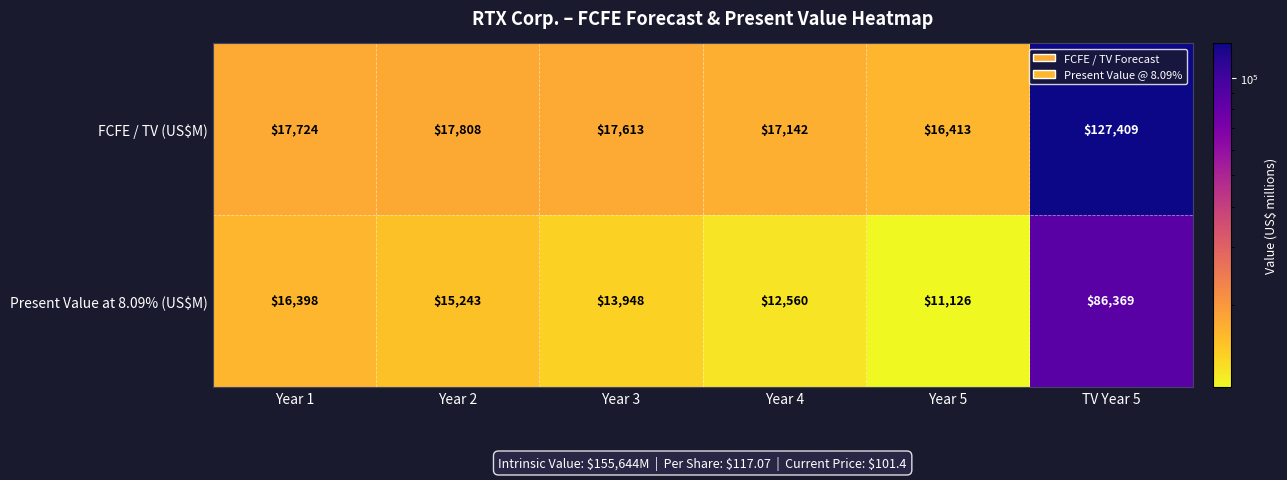

At how many categories does at least one series exceed 65452?

1